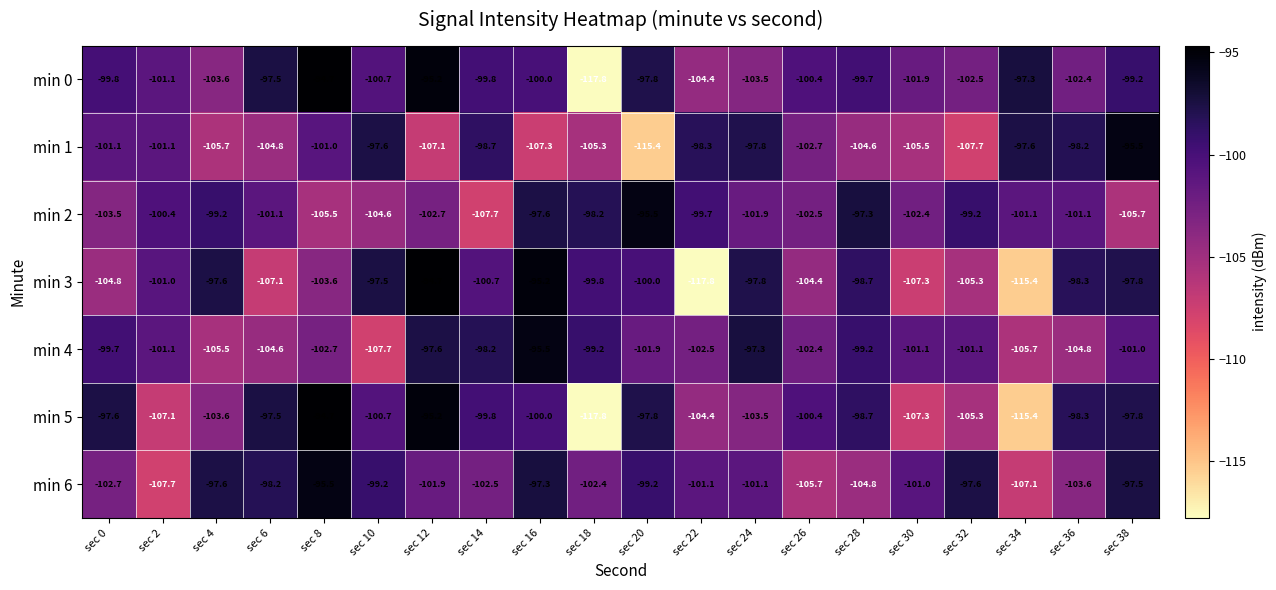

What is the sum of the min 0 values at sec 34 and sec 18?

-215.1